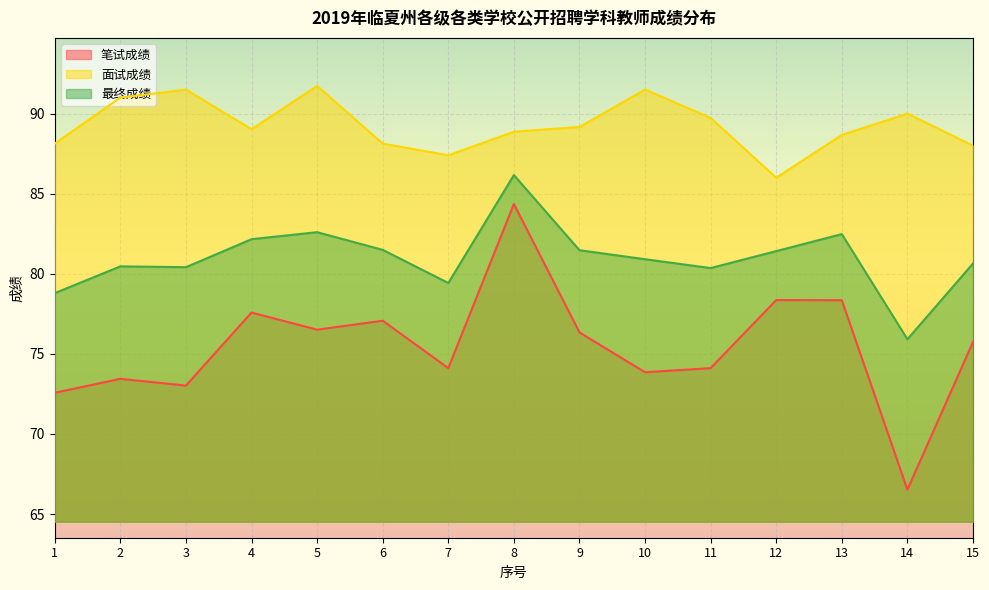

What are all the series names shown in the legend?

笔试成绩, 面试成绩, 最终成绩